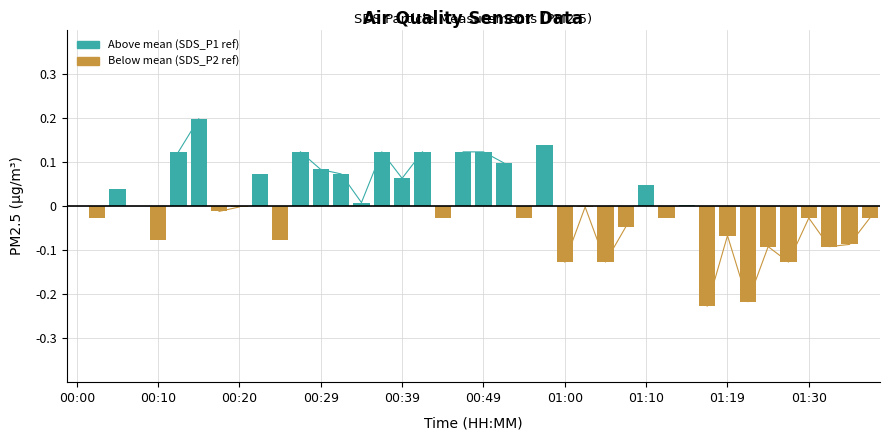

Between 34 and 17, which is larger?

17